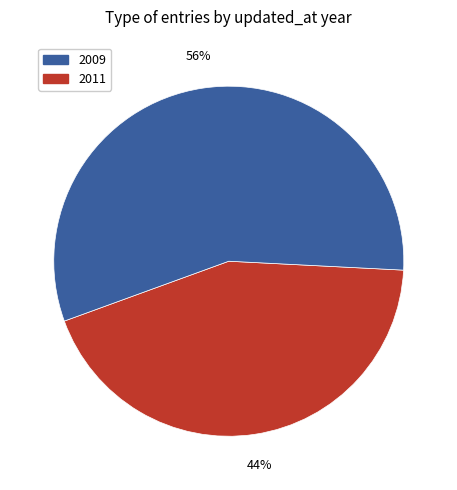

Count the number of slices in the pie.

2